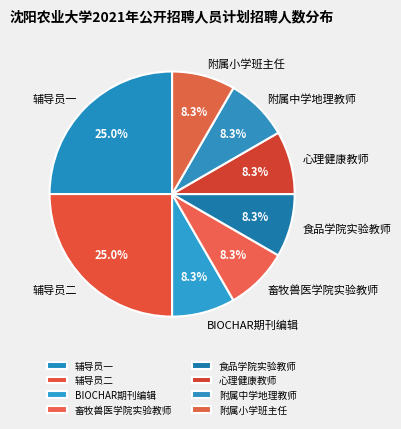

To the nearest percent, what is the average slice percentage?

12%